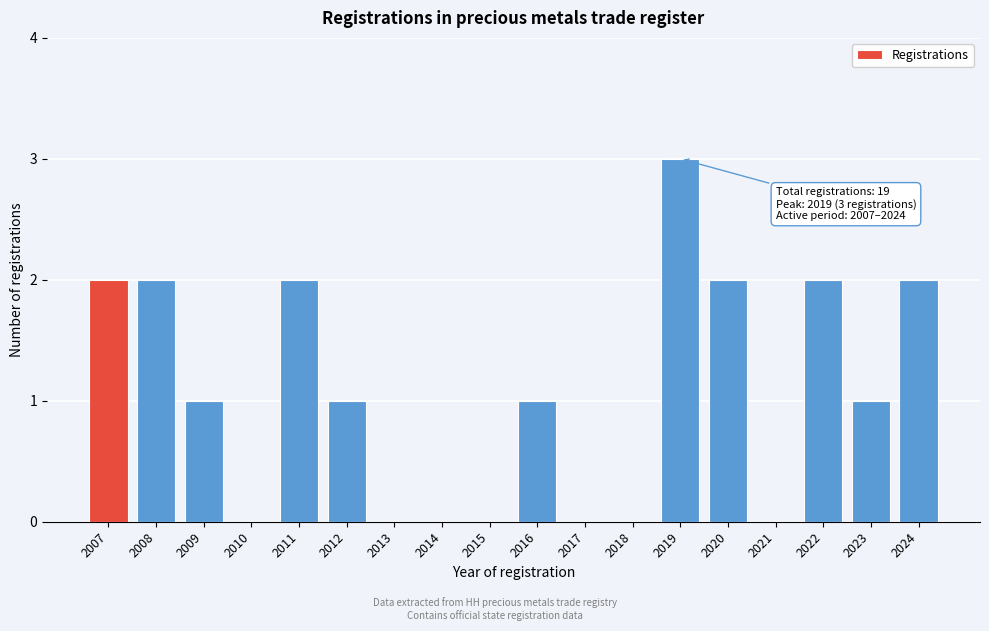

Reading left to right, what are all the values shown in this chart?

2007=2	2008=2	2009=1	2010=0	2011=2	2012=1	2013=0	2014=0	2015=0	2016=1	2017=0	2018=0	2019=3	2020=2	2021=0	2022=2	2023=1	2024=2